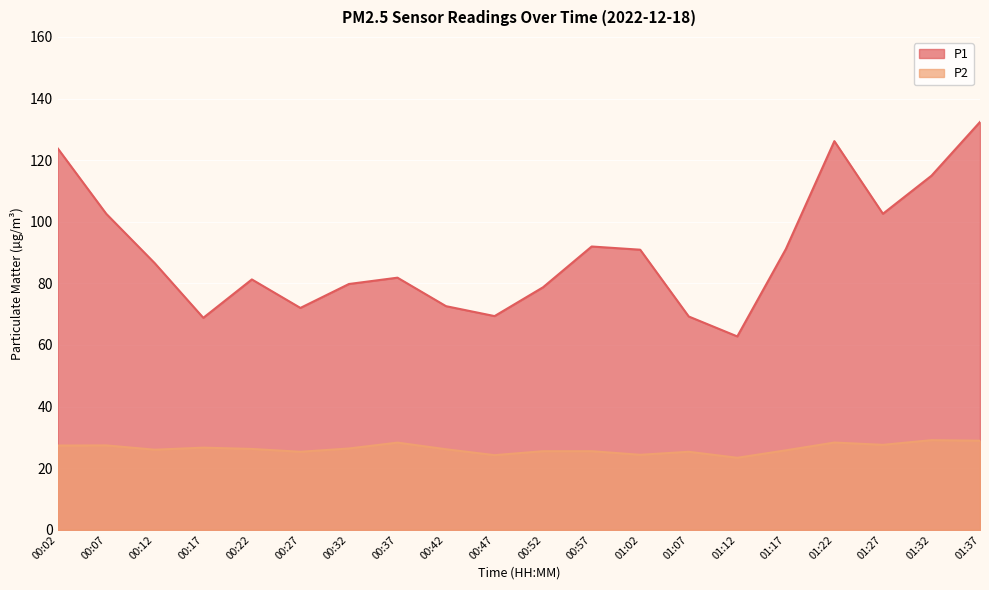

What is the label of the 2nd point from the left?

00:07